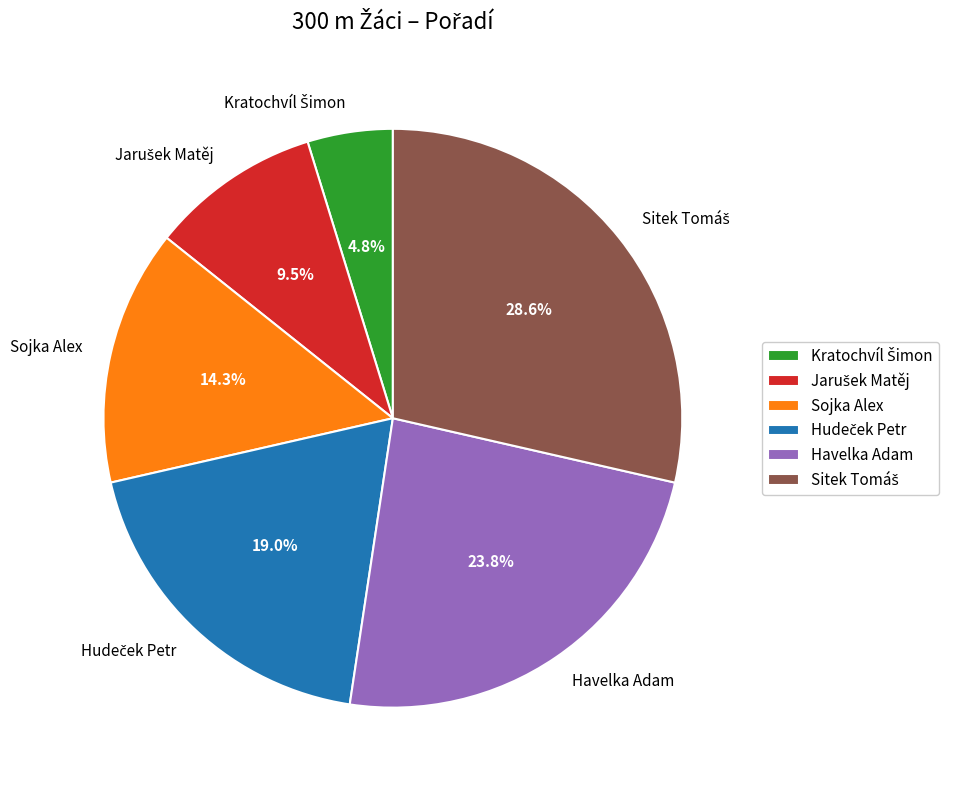

How many segments does this pie chart have?

6